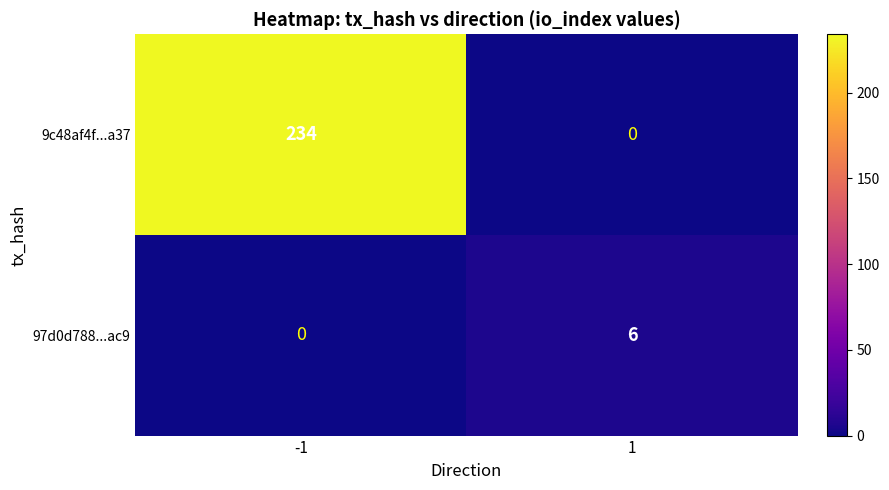

At which category is the sum across all series the highest?

-1